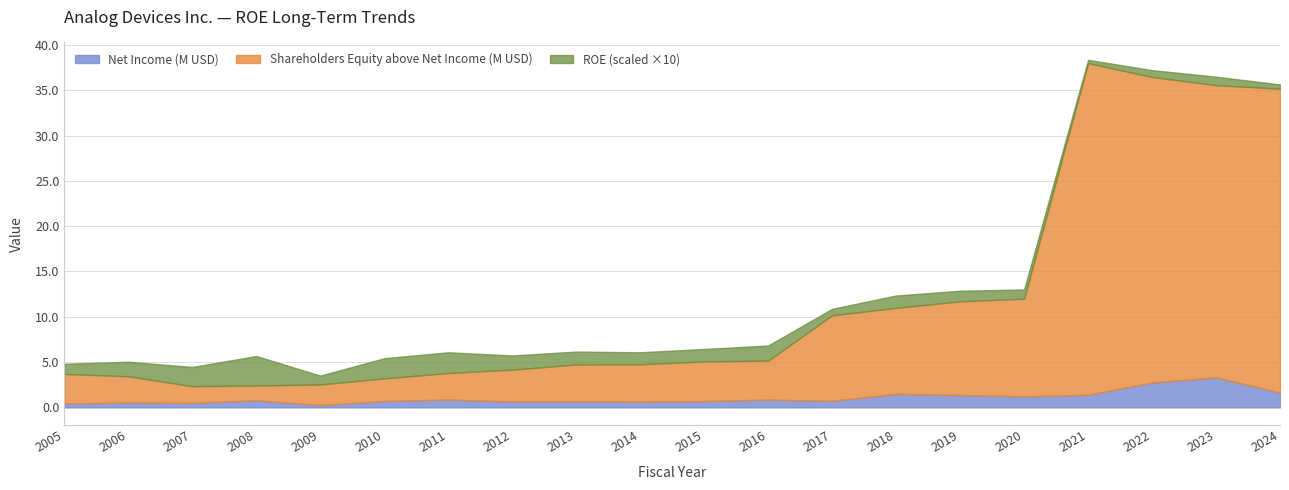

How many lines are shown in the chart?

3